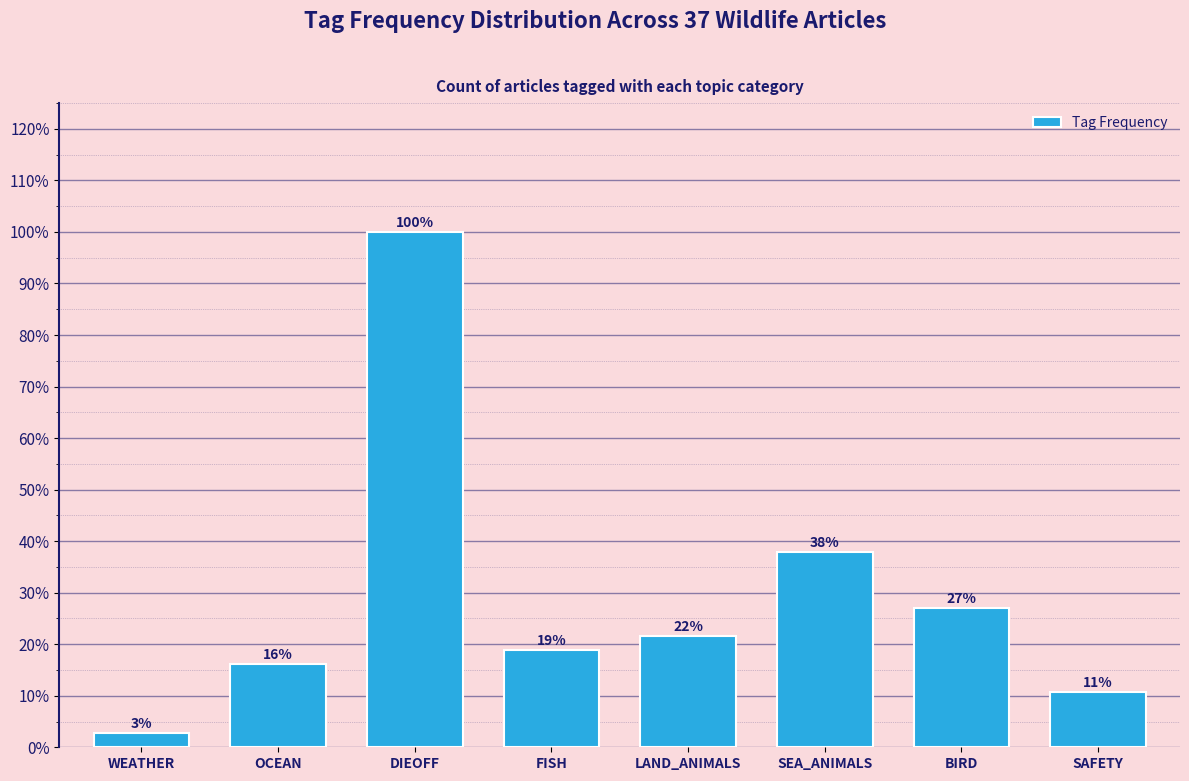

The value at DIEOFF is 100.0. True or false?

True